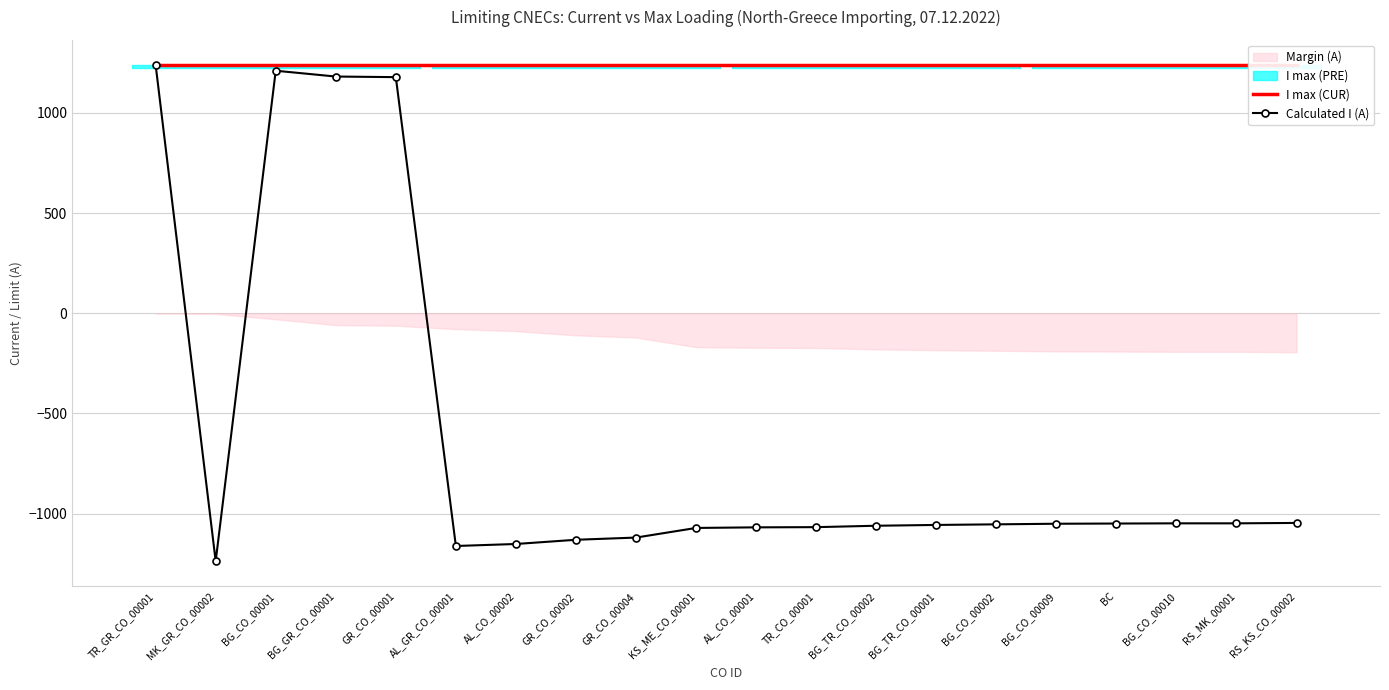

Which series changed the most between KS_ME_CO_00001 and BG_CO_00009?

Calculated I (A)